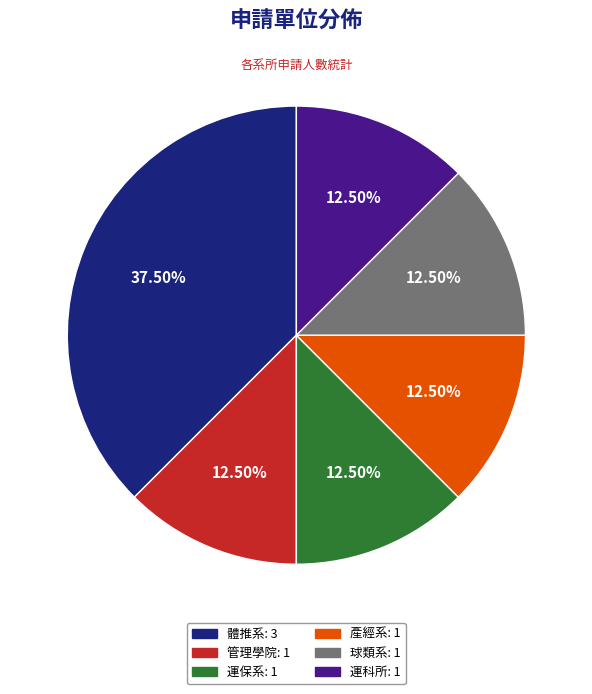

Approximately how many times larger is the value at 管理學院 compared to 運科所?

1.0